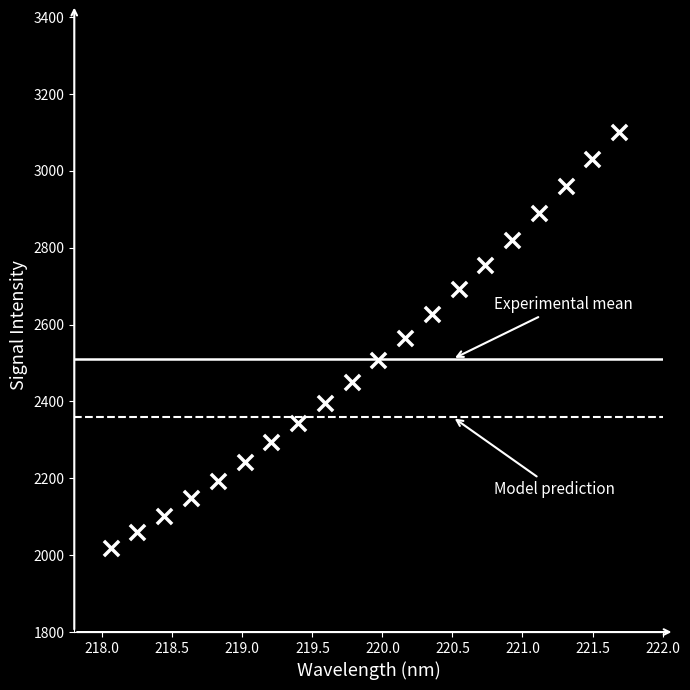

What is the range of Y values (max minus min)?

1083.3